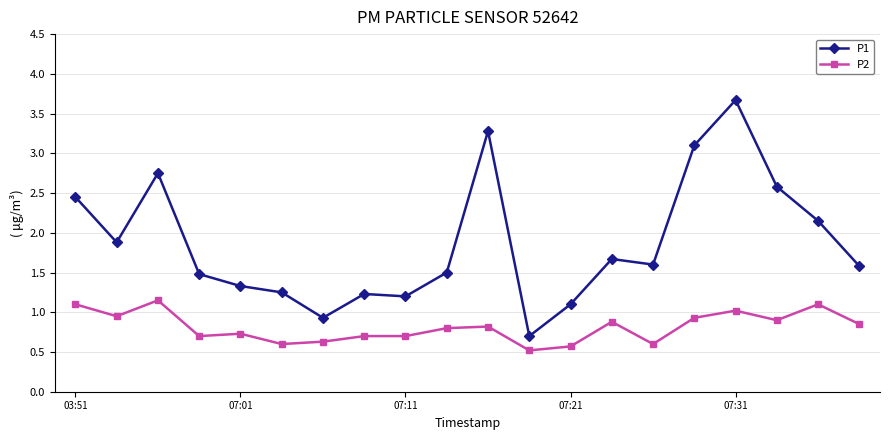

What is the greatest value displayed?

3.7